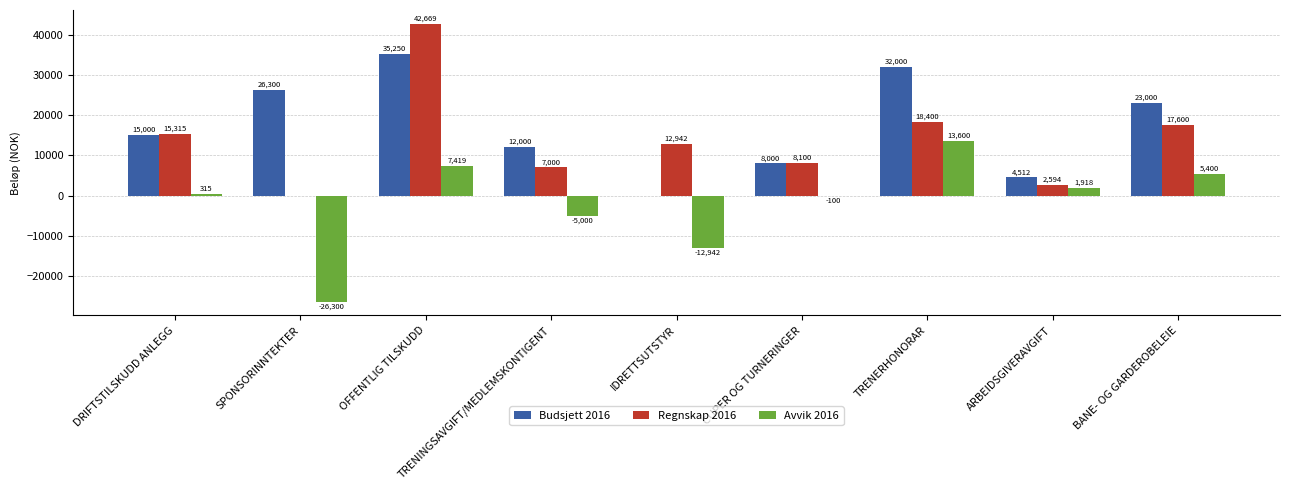

Which series has the widest spread of values?

Regnskap 2016